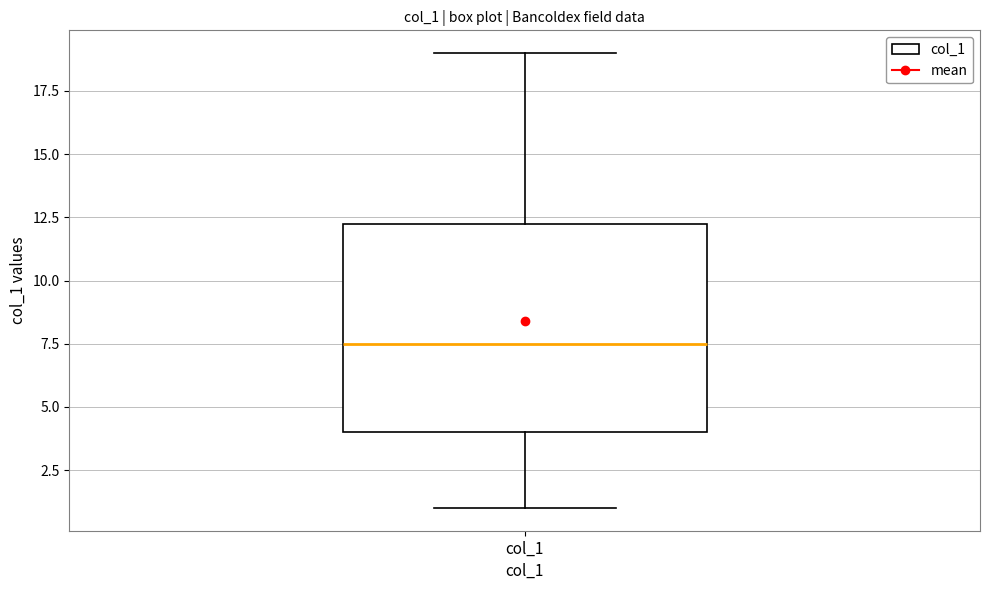

Transcribe this box plot: give where the median line is, the range the box spans, and where the two whiskers end, as read against the y-axis. The values are not printed on the chart, so give them approximately, as read against the axis.

median 7.5, box 4.0 to 12.5, whiskers 1.0 to 19.0